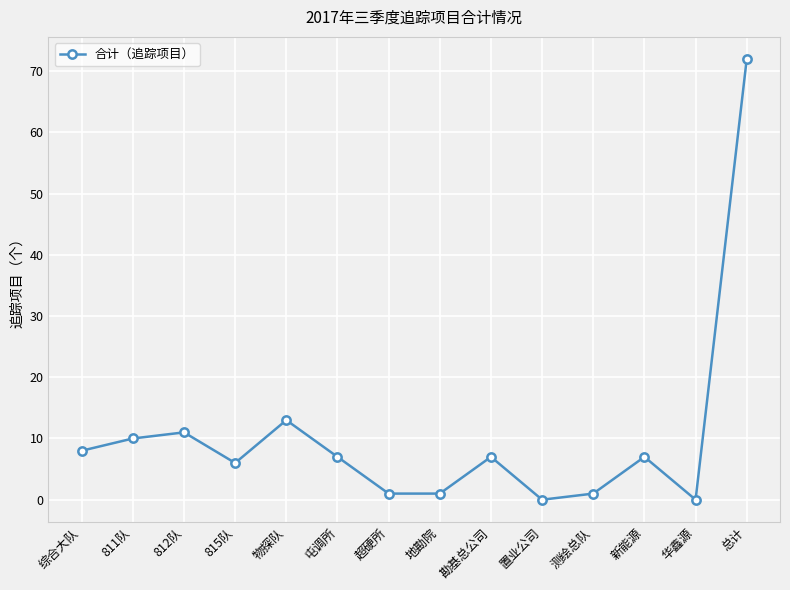

At which label does the data first exceed 7?

综合大队